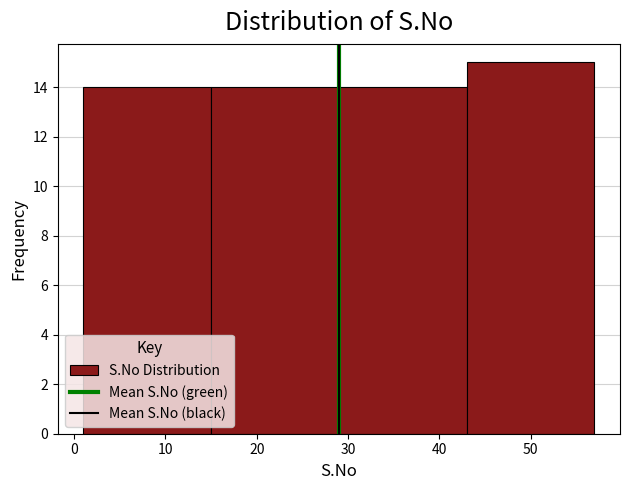

Which range on the x-axis has the tallest bar?

43 to 57